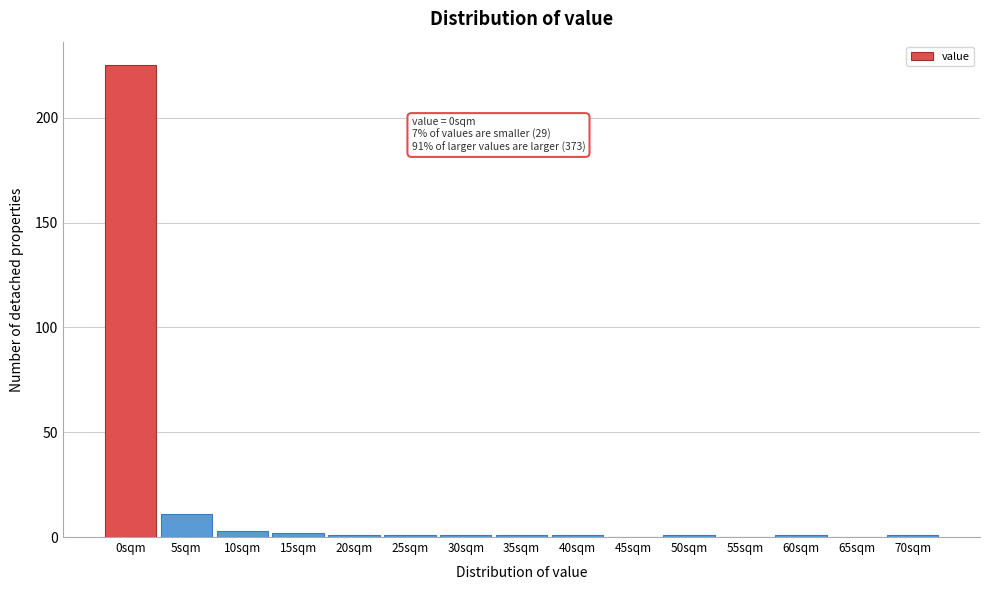

Reading right to left, transcribe all the data shown in this chart.

70sqm=1	65sqm=0	60sqm=1	55sqm=0	50sqm=1	45sqm=0	40sqm=1	35sqm=1	30sqm=1	25sqm=1	20sqm=1	15sqm=2	10sqm=3	5sqm=11	0sqm=225